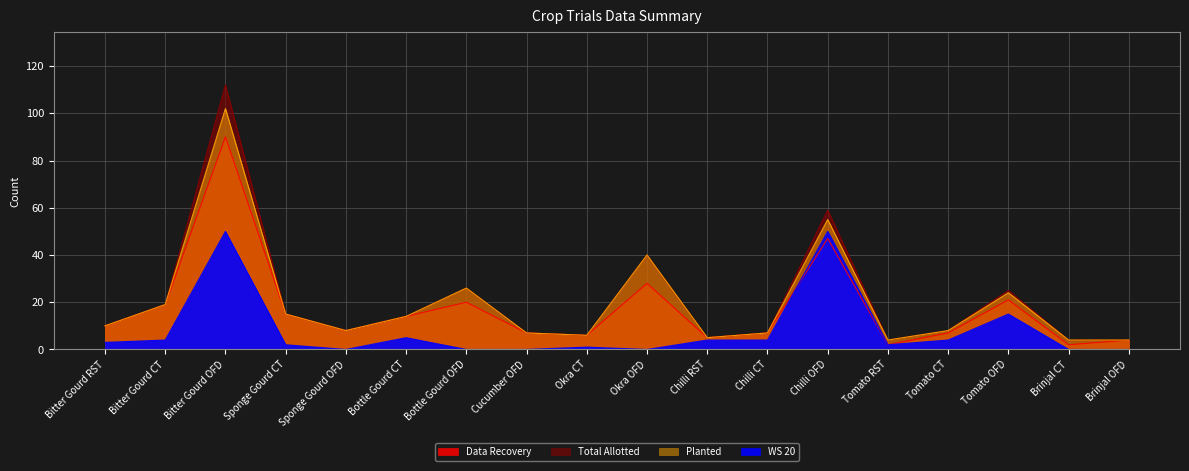

Reading left to right, transcribe all the data shown in this chart.

Data Recovery: 10	19	90	15	8	14	20	7	6	28	5	7	47	2	7	21	2	4
Total Allotted: 10	19	112	15	8	14	26	7	6	40	5	7	59	4	8	25	4	4
Planted: 10	19	102	15	8	14	26	7	6	40	5	7	55	4	8	24	4	4
WS 20: 3	4	50	2	0	5	0	0	1	0	4	4	50	2	4	15	0	0